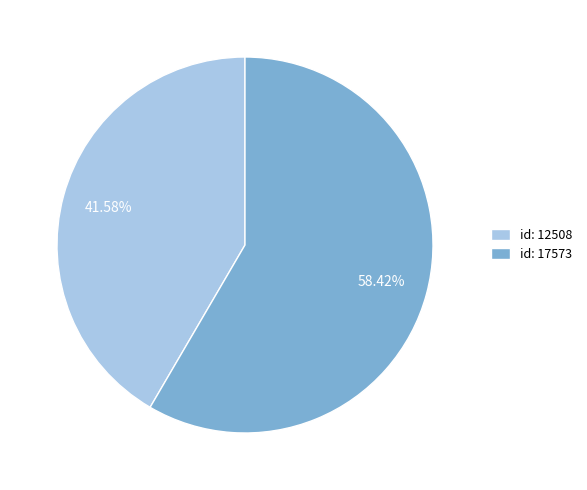

How many segments does this pie chart have?

2